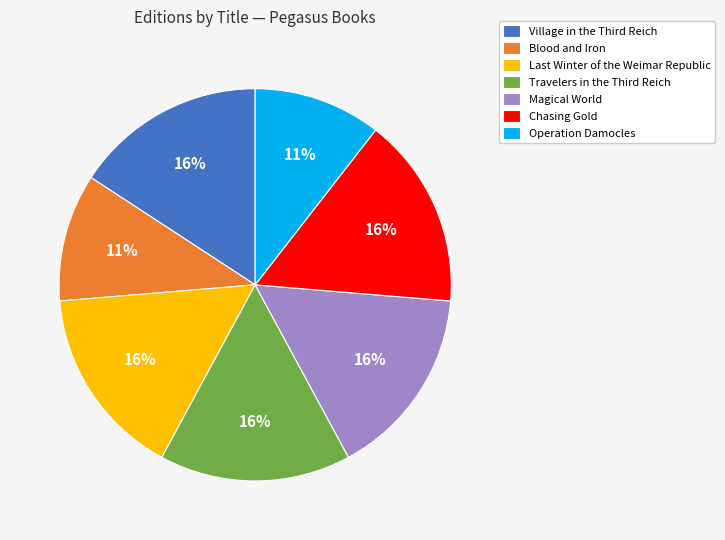

How many slices are in this pie chart?

7